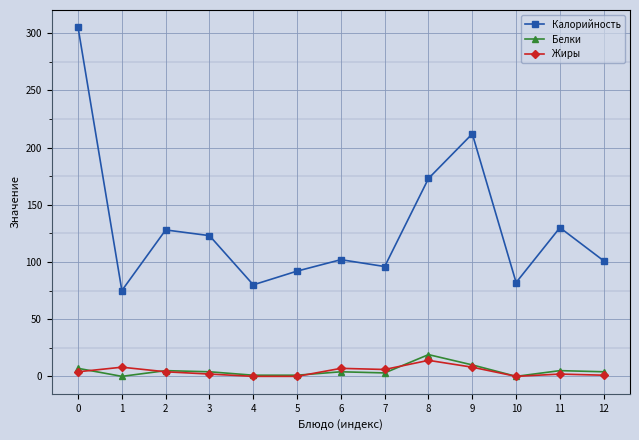

What are all the series names shown in the legend?

Калорийность, Белки, Жиры